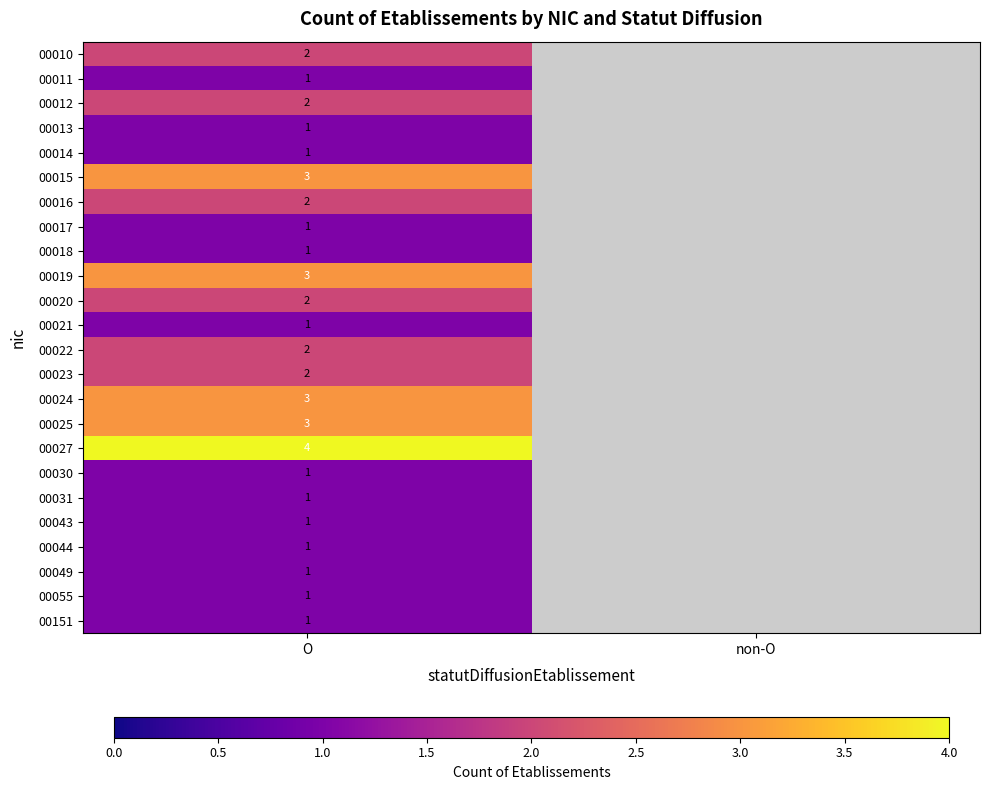

What is the spread (max minus min) of values at O?

3